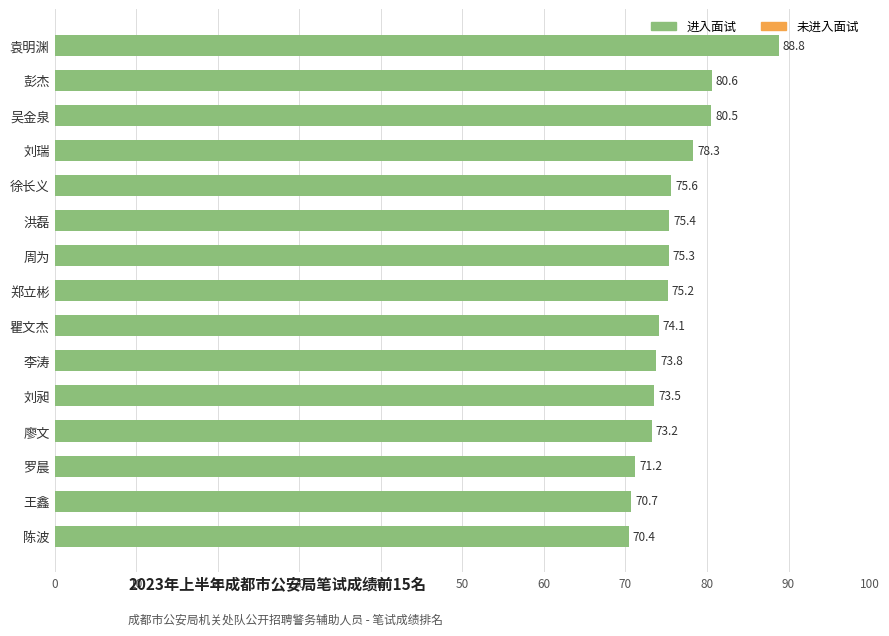

What is the difference between the second highest and minimum values?

10.2